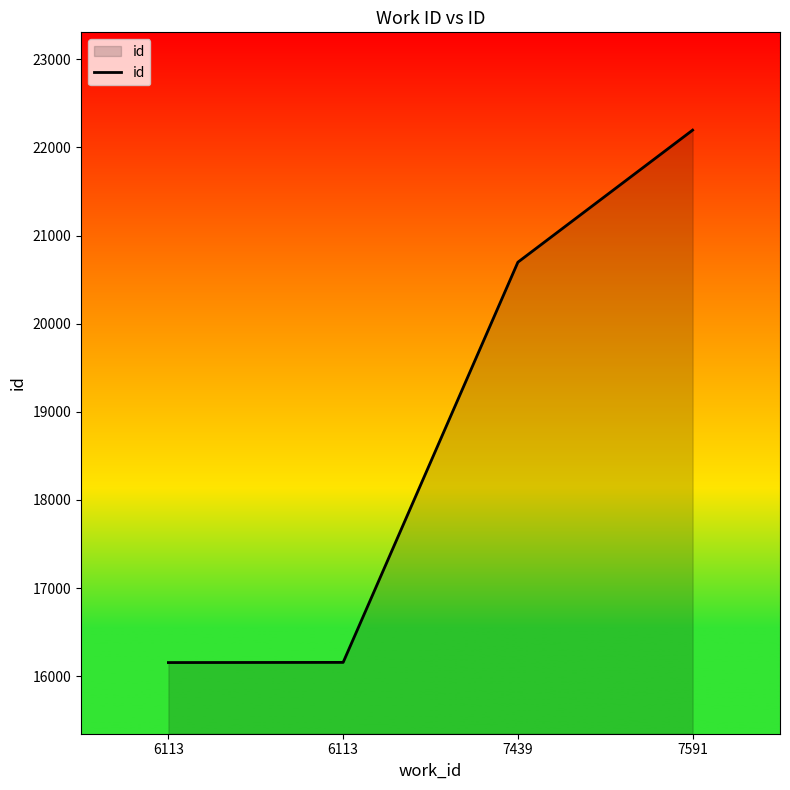

Count the number of categories in the chart.

4